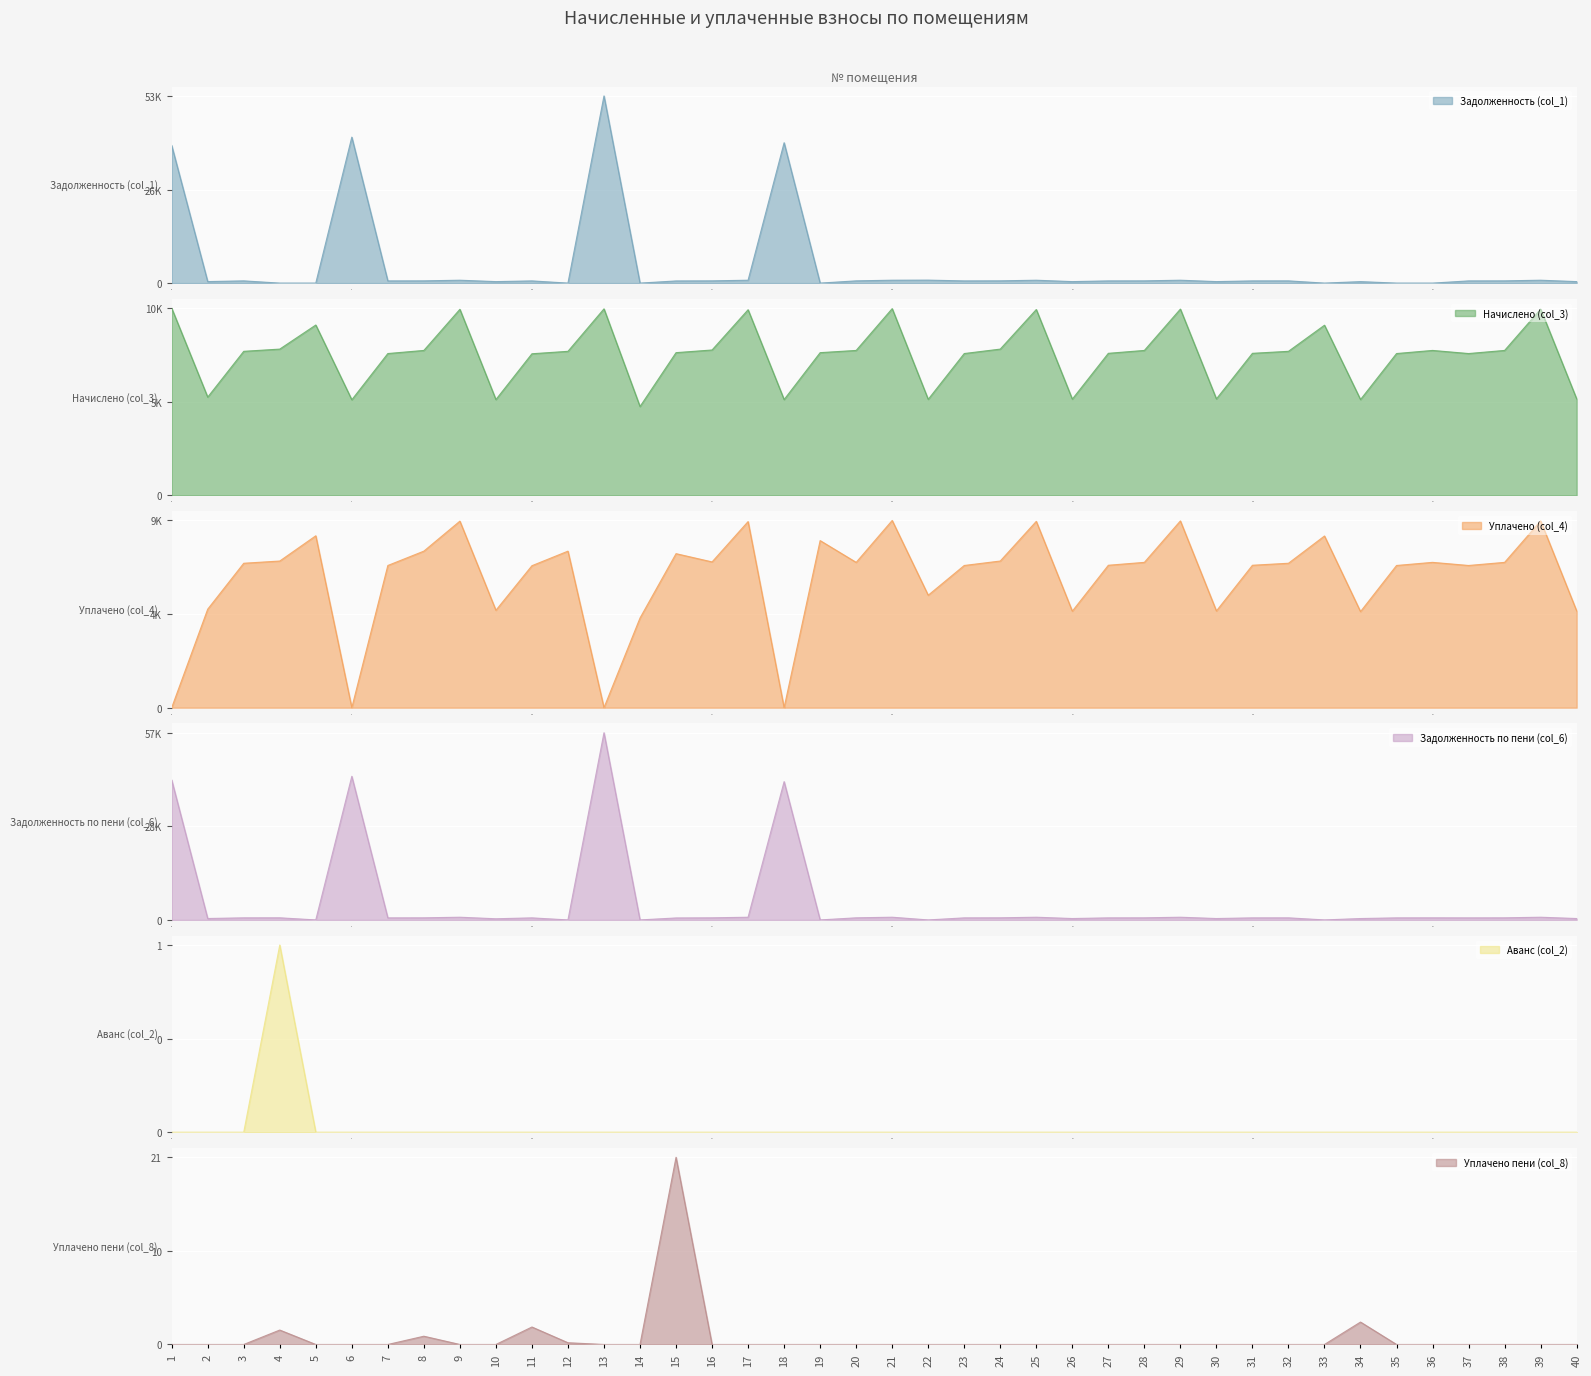

The value of Уплачено (col_4) at 4 is 4800.8. True or false?

False